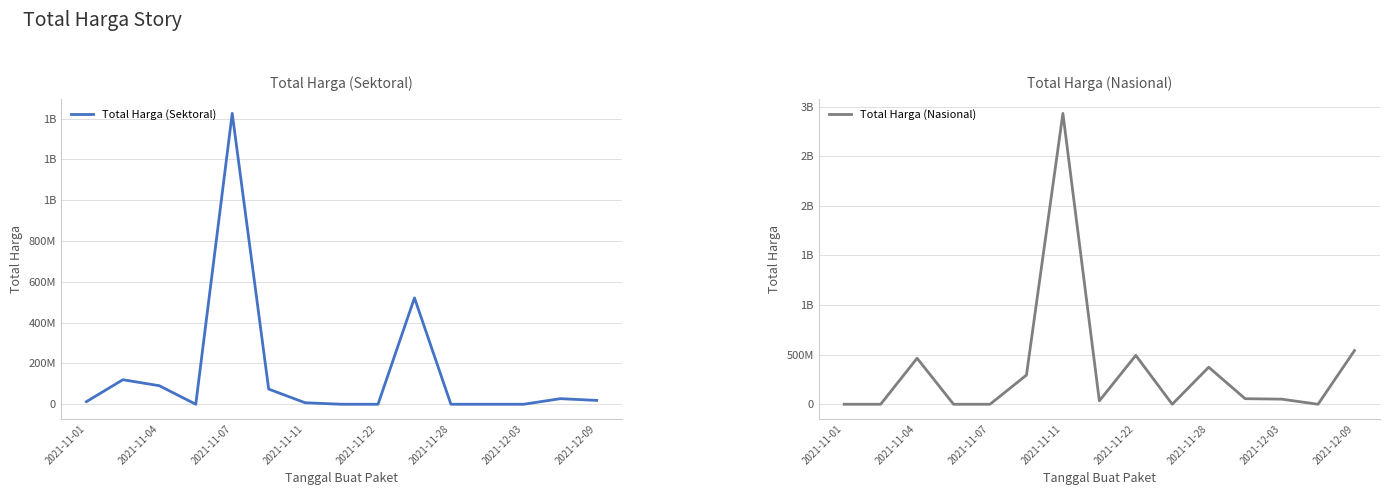

The Total Harga (Nasional) series shows 87786356 at 11. True or false?

False